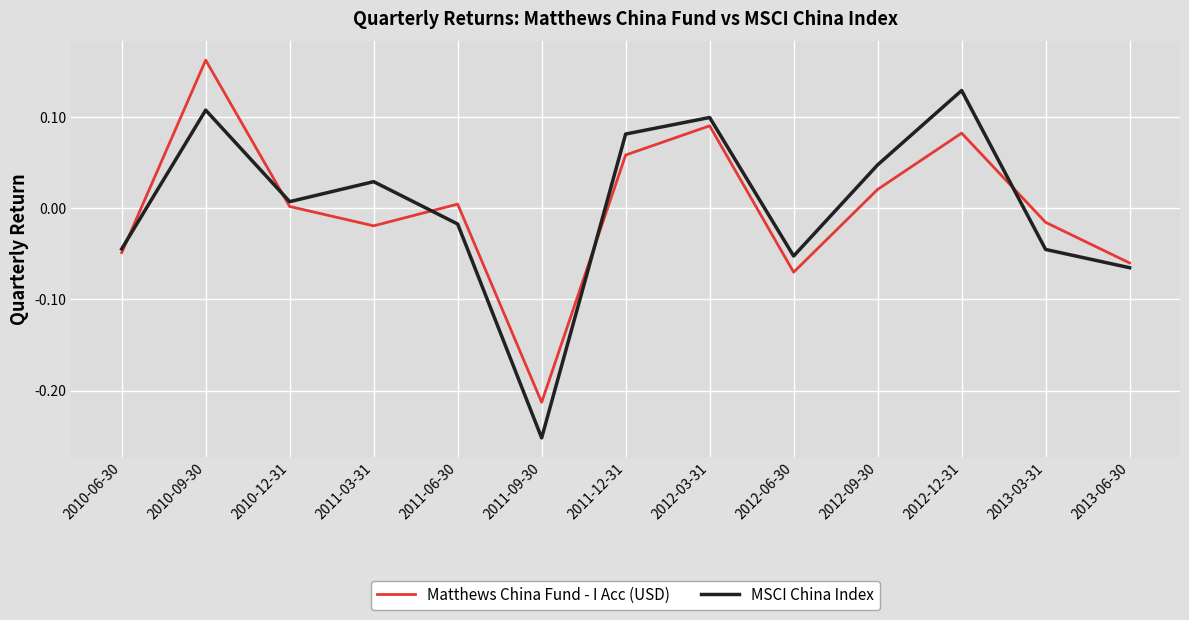

In MSCI China Index, how many points are higher than both neighbors (excluding endpoints)?

4